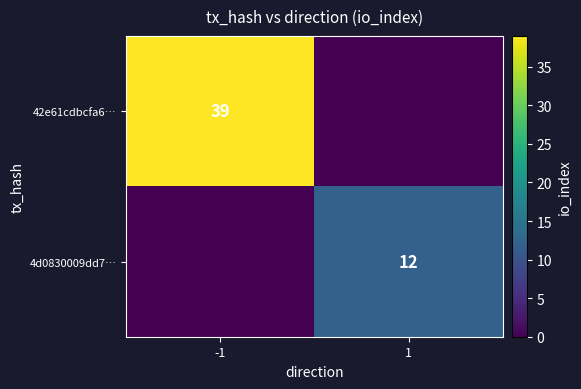

The 4d0830009dd7… series shows 12 at 1. True or false?

True